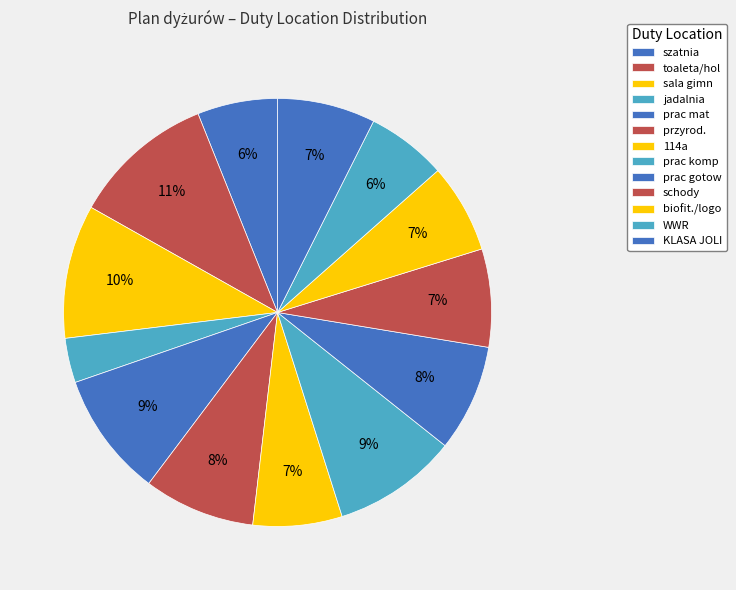

True or false: sala gimn accounts for 33% of the total.

False